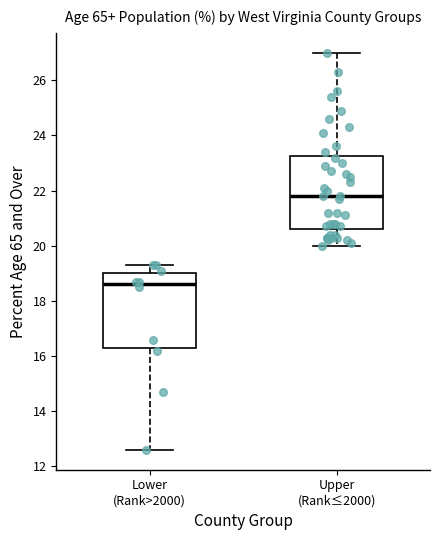

Reading left to right, read every box against the y-axis: the position of its median line, the range the box covers, and the ends of its whiskers. The values are not printed on the chart, so give them approximately, as read against the axis.

Lower (Rank>2000): median 18.6, box 16.4 to 19.0, whiskers 12.6 to 19.4
Upper (Rank≤2000): median 21.8, box 20.6 to 23.2, whiskers 20.0 to 27.0